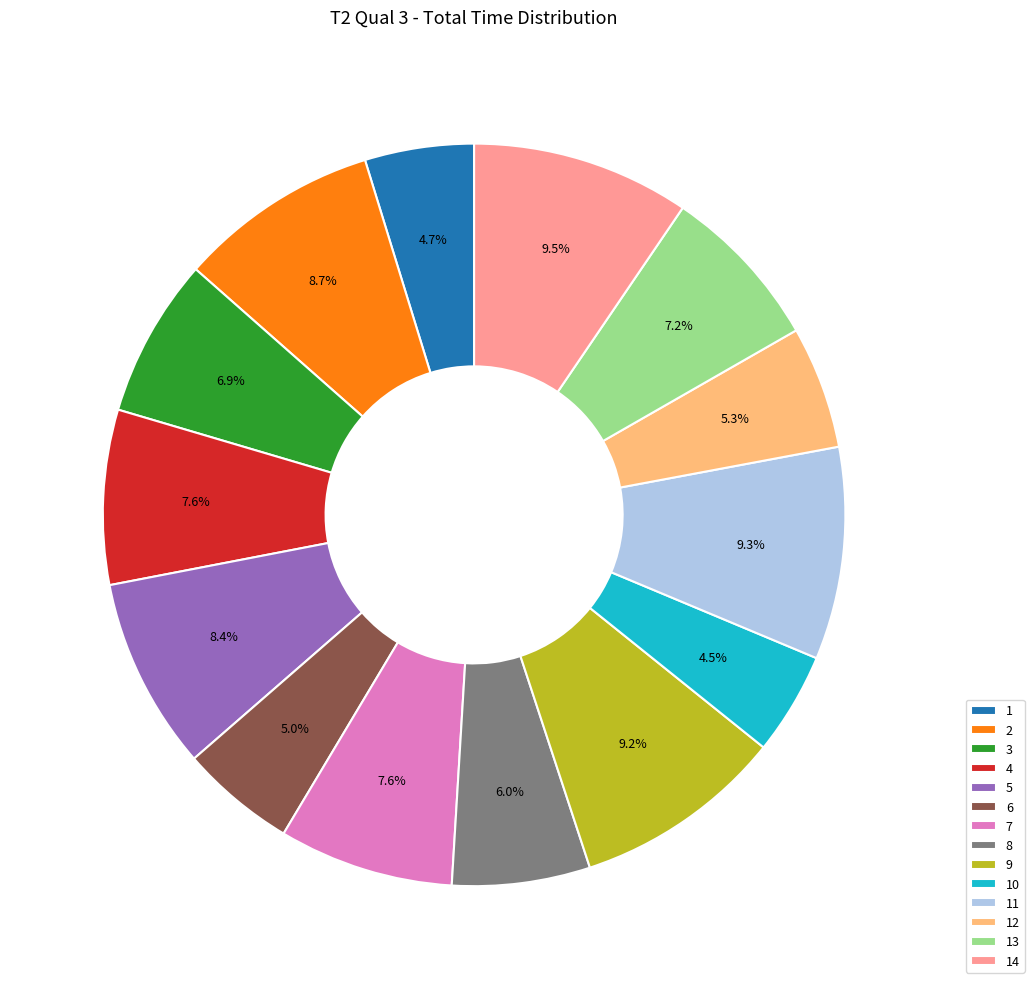

What portion of the pie excludes 4?

92.4%